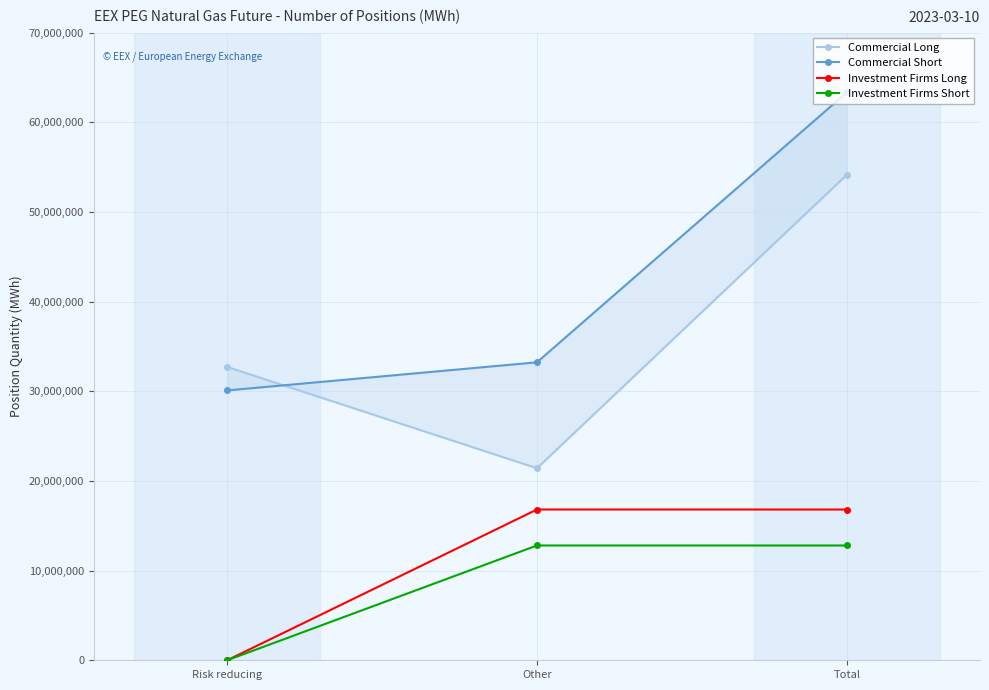

Is the value of Commercial Short at Total greater than the value of Commercial Long at Total?

Yes